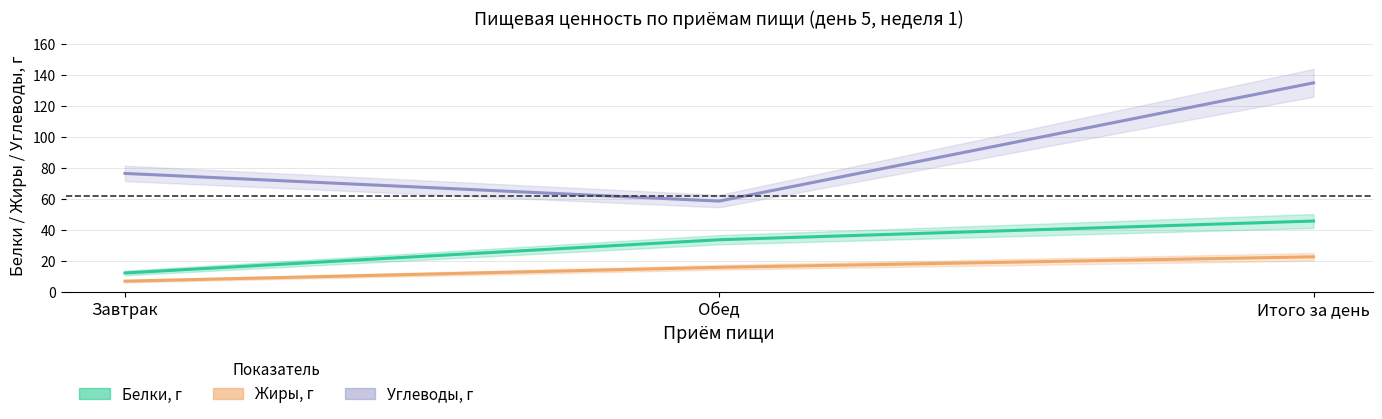

What is the label of the 2nd point from the left?

Обед